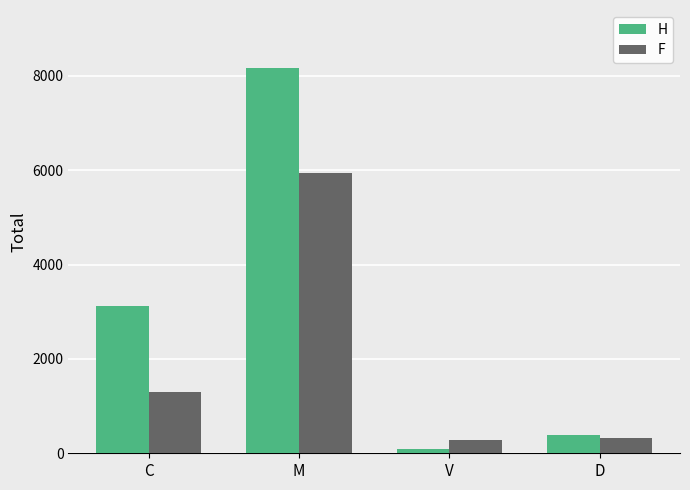

Between C and M, which series saw the biggest shift?

H